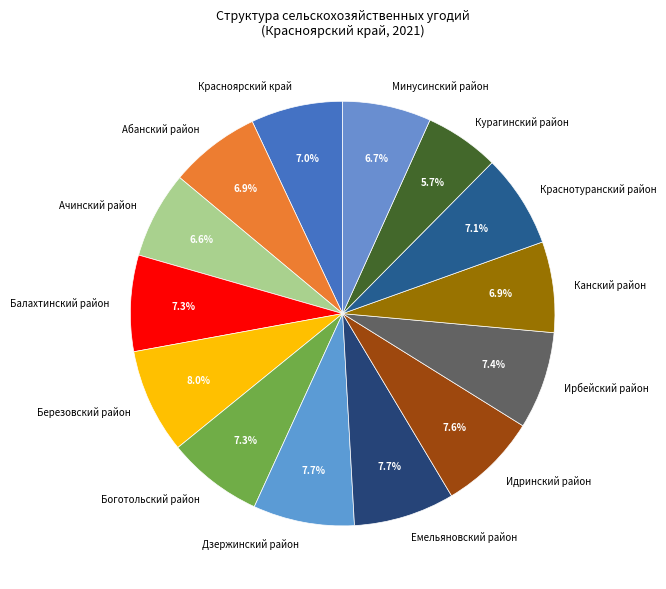

Do Ачинский район and Березовский район together represent more than half of the pie?

No